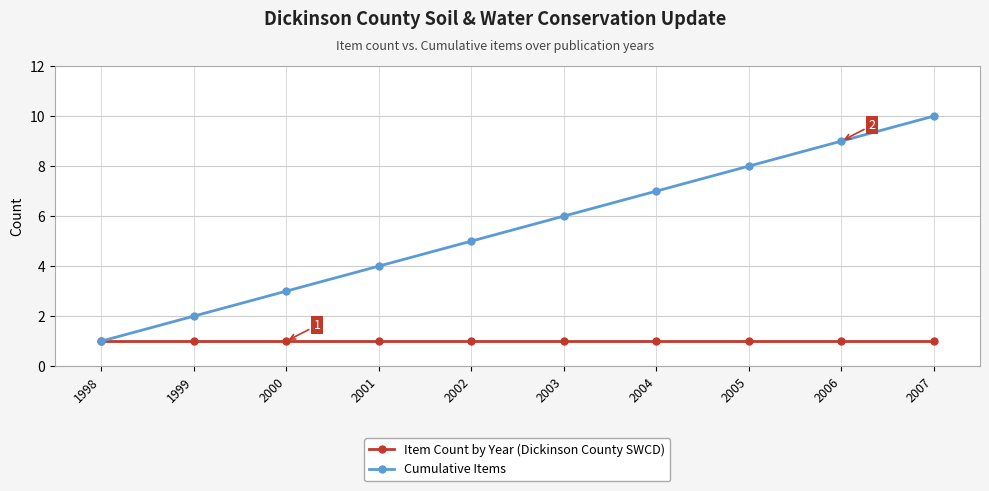

What is the maximum value for Cumulative Items?

10